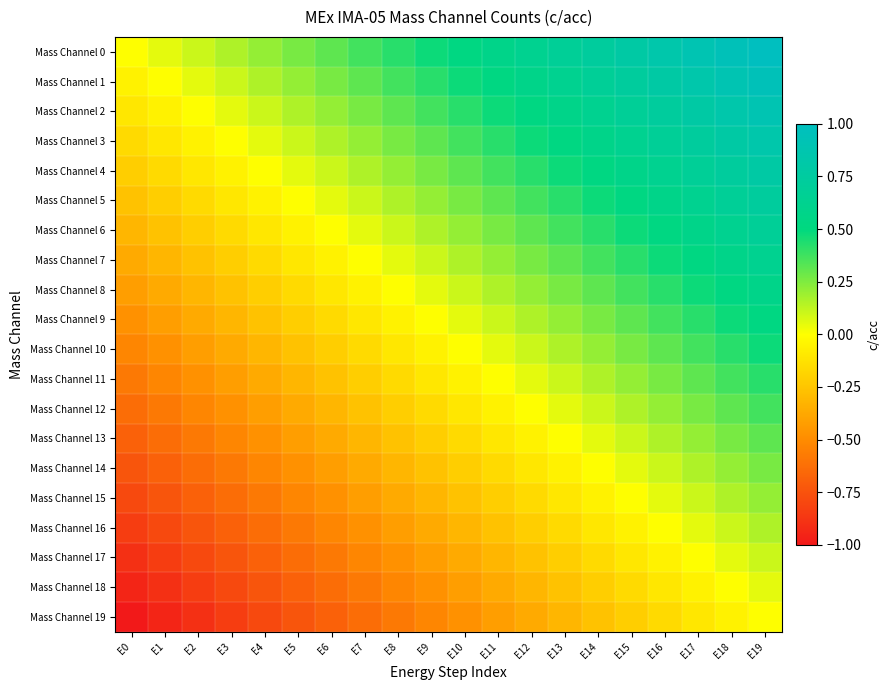

Which series has the largest range (max minus min)?

Mass Channel 0